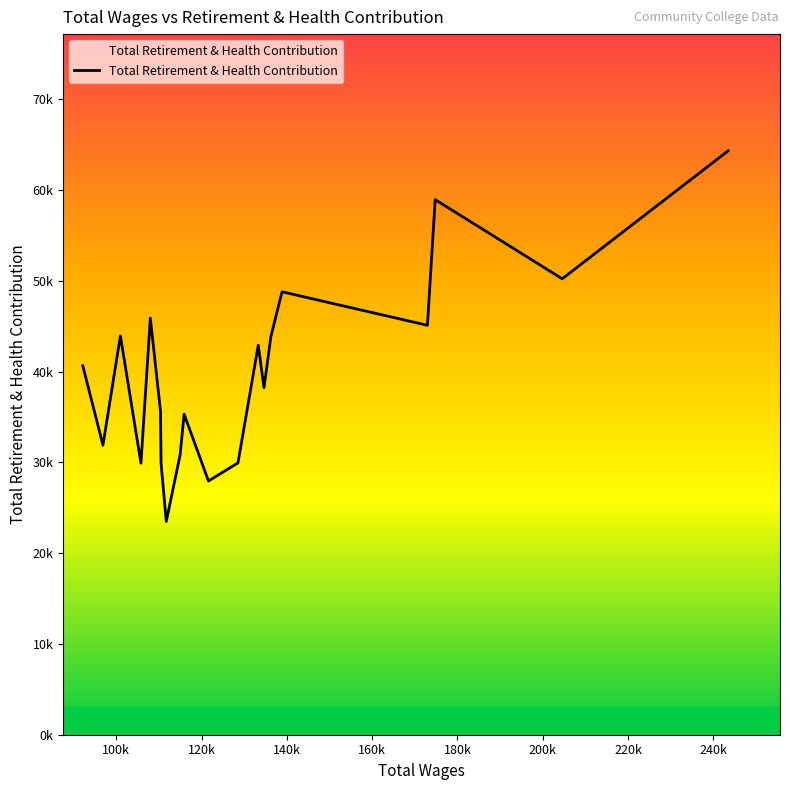

Does the chart have visible grid lines?

No